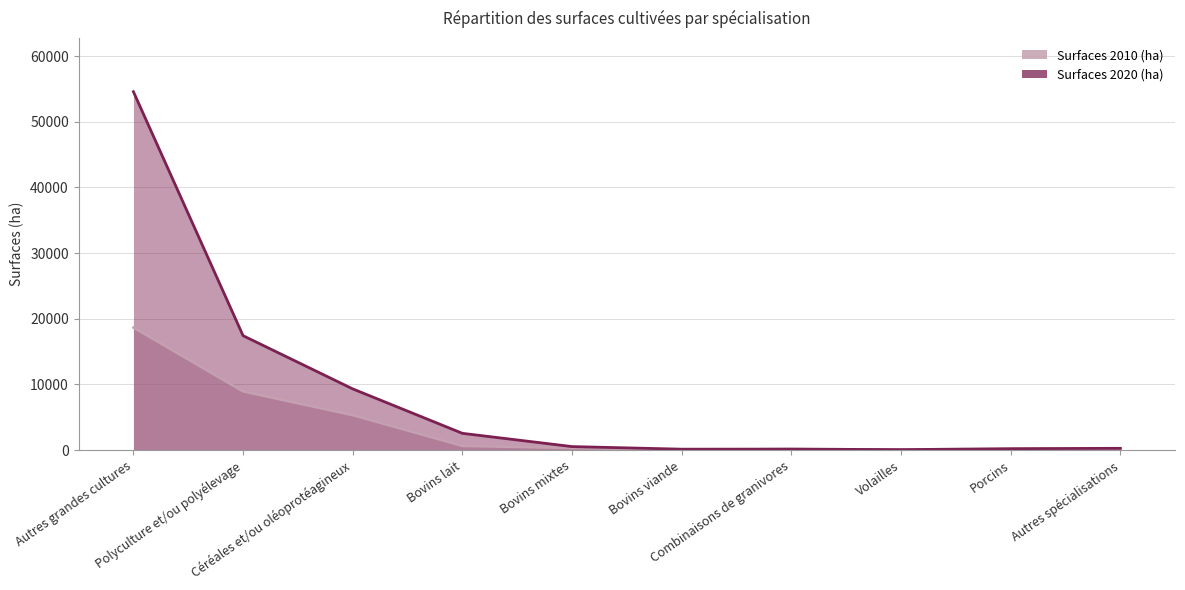

What is the sum of the Surfaces 2020 (ha) values at Polyculture et/ou polyélevage and Volailles?

17464.6